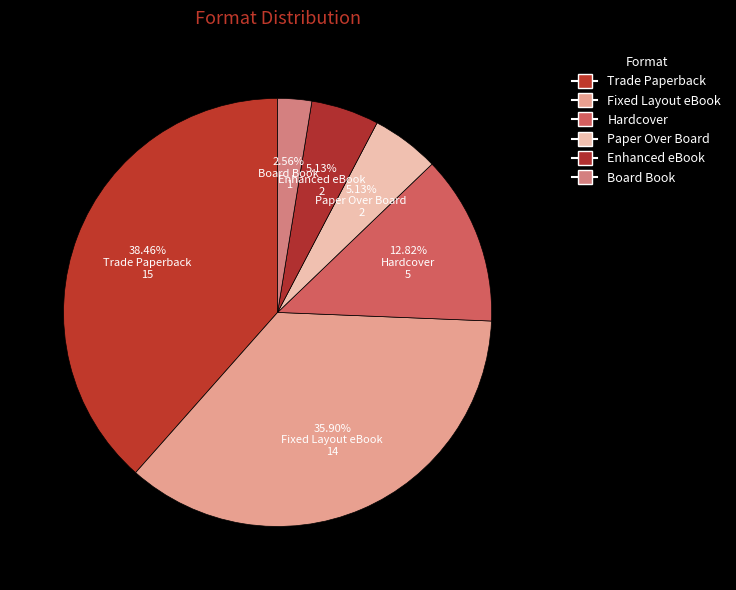

How many segments does this pie chart have?

6